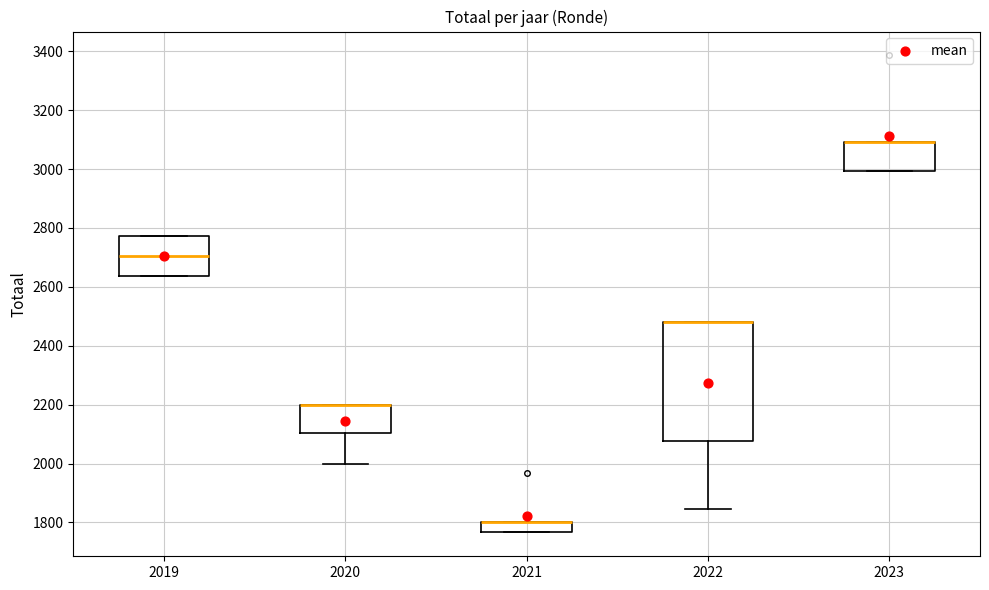

Reading left to right, transcribe this box plot: for each box, give where its median line is, the range the box spans, and where its two whiskers end, as read against the y-axis. The values are not printed on the chart, so give them approximately, as read against the axis.

2019: median 2700, box 2640 to 2780, whiskers 2640 to 2780
2020: median 2200 (drawn on the box's upper edge), box 2100 to 2200, whiskers 2000 to 2200
2021: median 1800 (drawn on the box's upper edge), box 1760 to 1800, whiskers 1760 to 1800
2022: median 2480 (drawn on the box's upper edge), box 2080 to 2480, whiskers 1840 to 2480
2023: median 3100 (drawn on the box's upper edge), box 3000 to 3100, whiskers 3000 to 3100